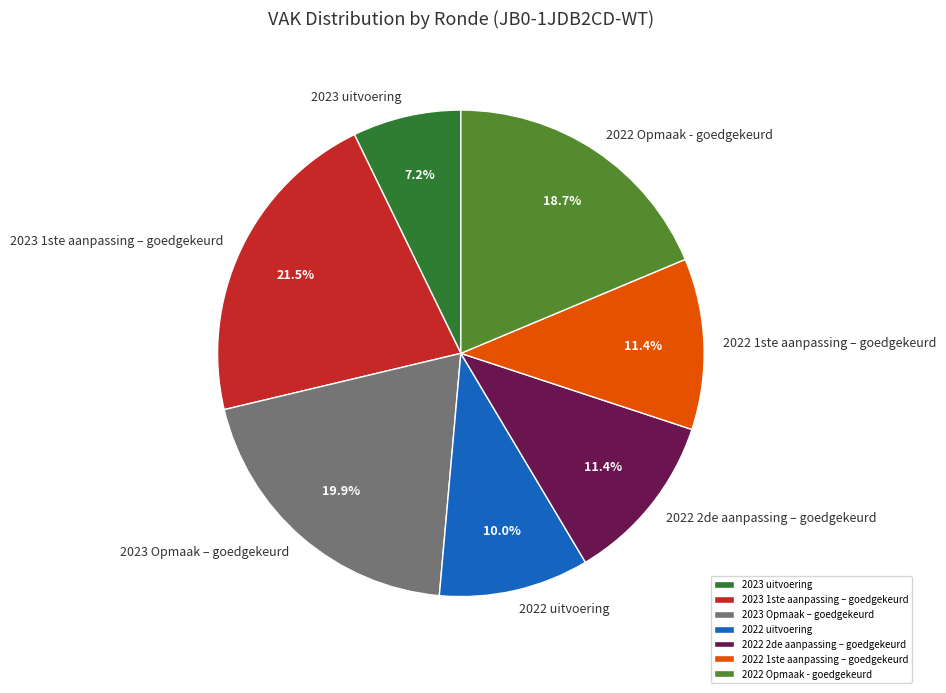

To the nearest percent, what is the difference between the largest and smallest slice percentages?

14%